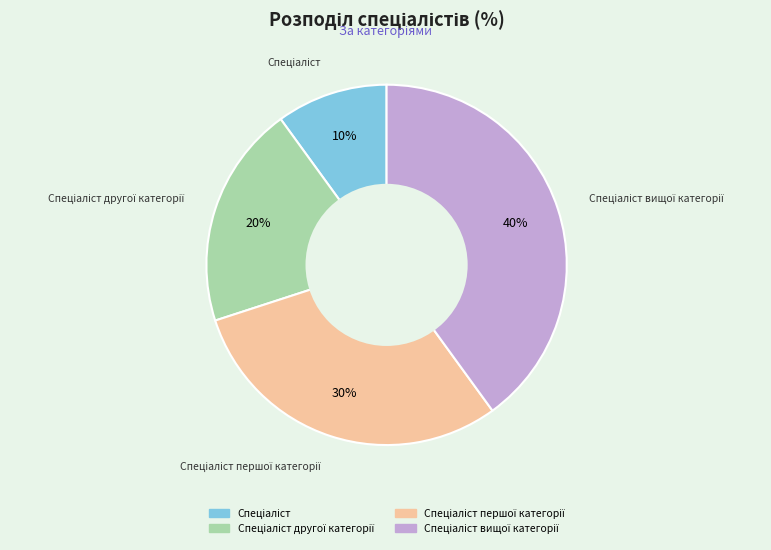

Is there any slice that represents more than half of the pie?

No